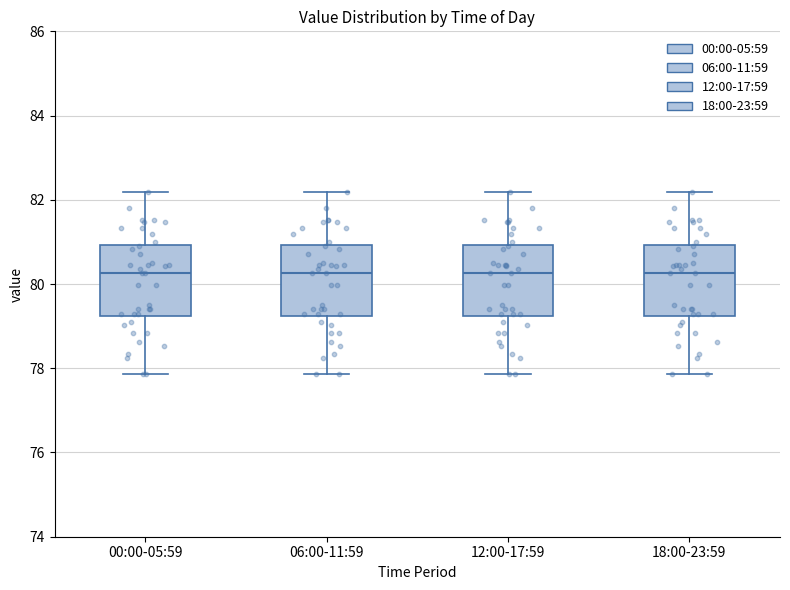

Reading left to right, transcribe this box plot: for each box, give where its median line is, the range the box spans, and where its two whiskers end, as read against the y-axis. The values are not printed on the chart, so give them approximately, as read against the axis.

00:00-05:59: median 80.2, box 79.2 to 81.0, whiskers 77.8 to 82.2
06:00-11:59: median 80.2, box 79.2 to 81.0, whiskers 77.8 to 82.2
12:00-17:59: median 80.2, box 79.2 to 81.0, whiskers 77.8 to 82.2
18:00-23:59: median 80.2, box 79.2 to 81.0, whiskers 77.8 to 82.2